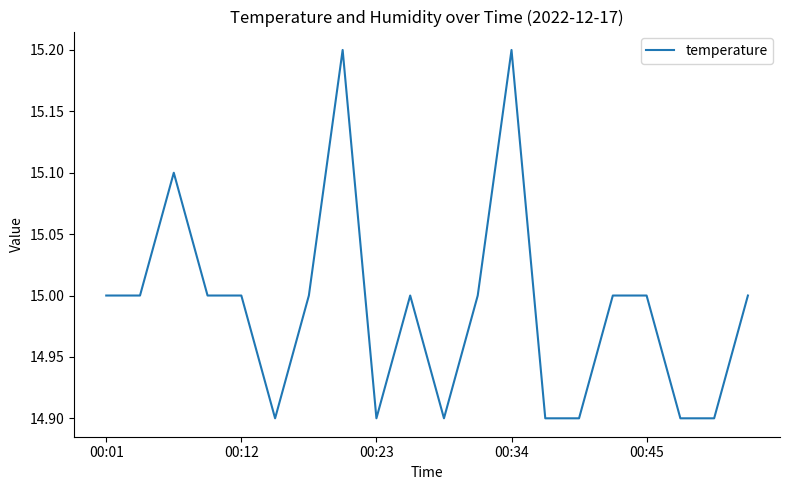

What is the maximum value shown in the chart?

15.2